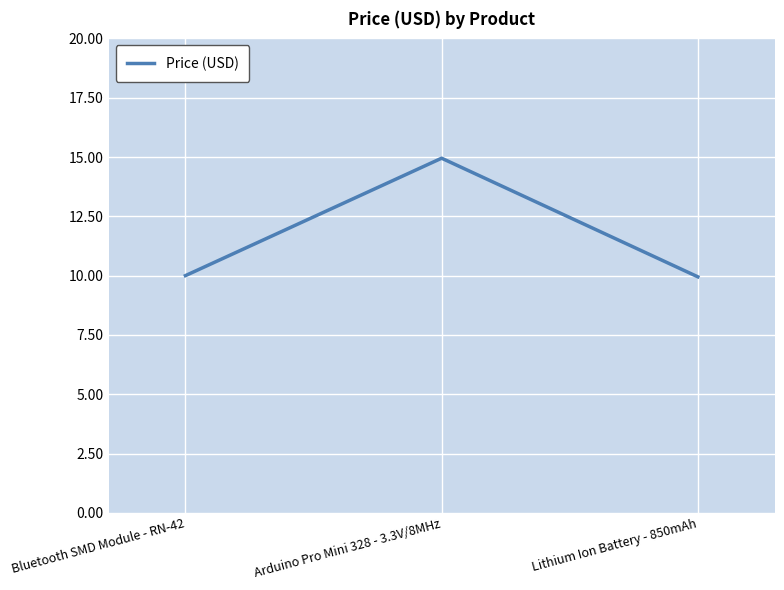

The value at Arduino Pro Mini 328 - 3.3V/8MHz is 14.9. True or false?

True